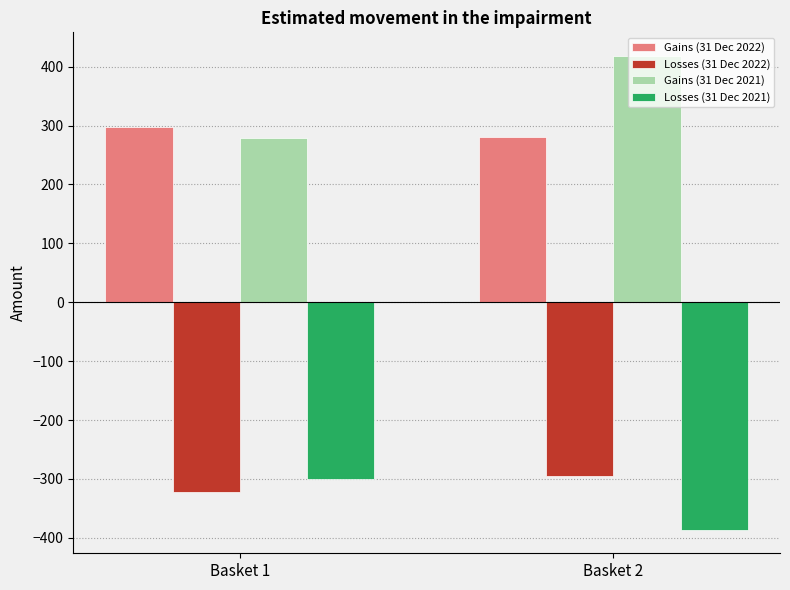

At which category is the sum across all series the highest?

Basket 2